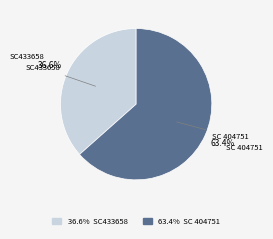

Is there a majority slice in this chart?

Yes